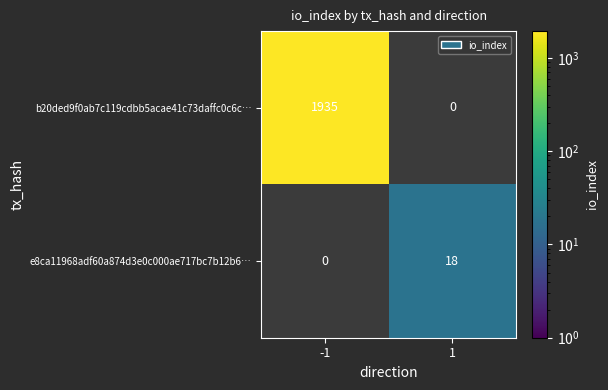

The e8ca11968adf60a874d3e0c000ae717bc7b12b6… series shows 7 at 1. True or false?

False